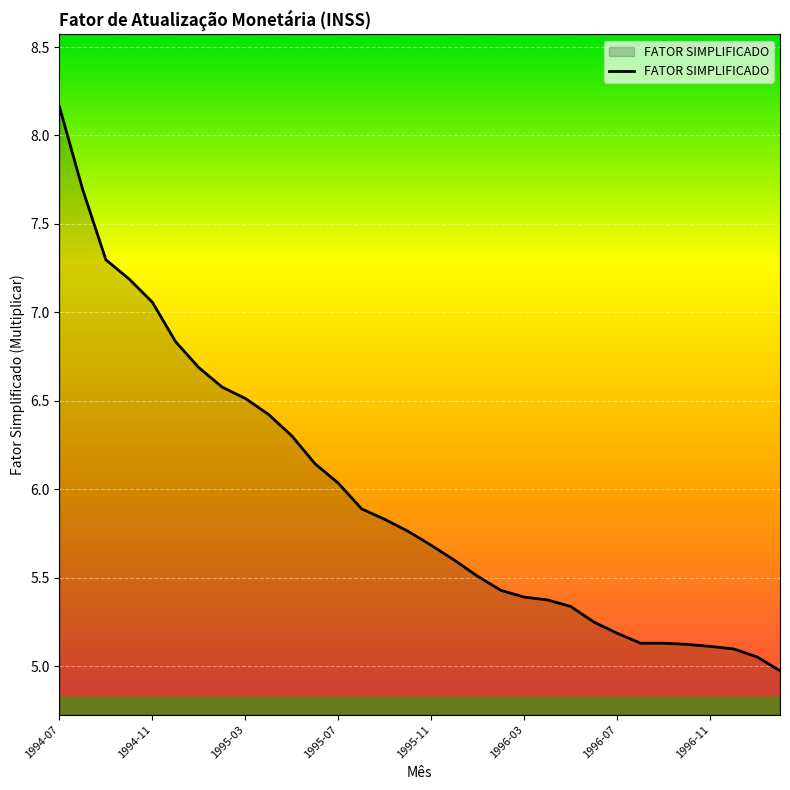

What is the smallest value displayed?

5.0